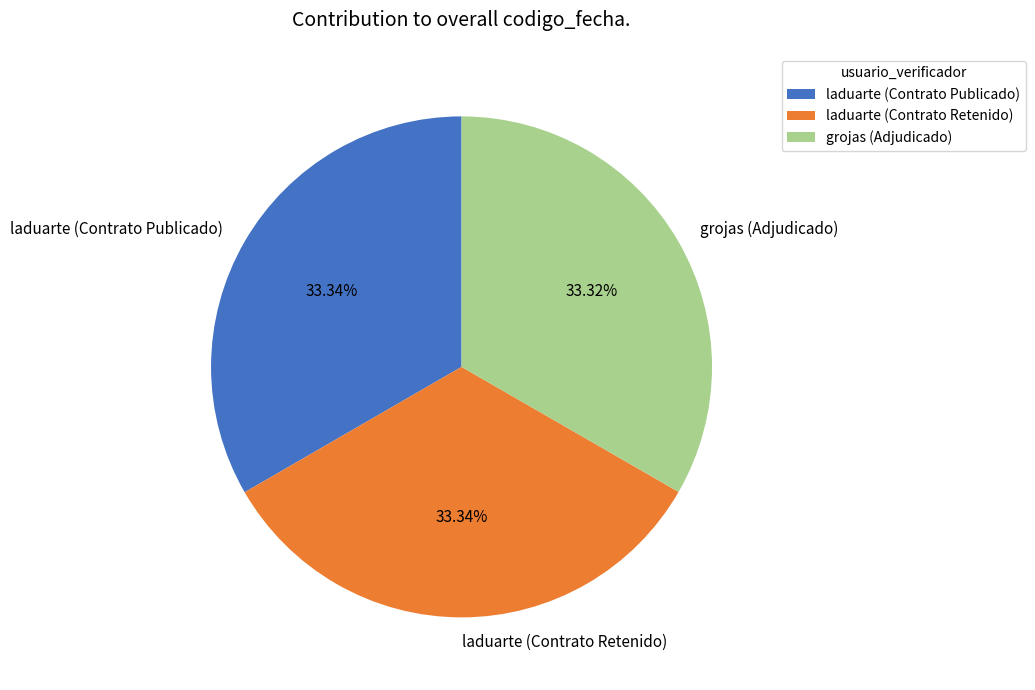

Approximately how many times larger is the value at laduarte (Contrato Retenido) compared to laduarte (Contrato Publicado)?

1.0